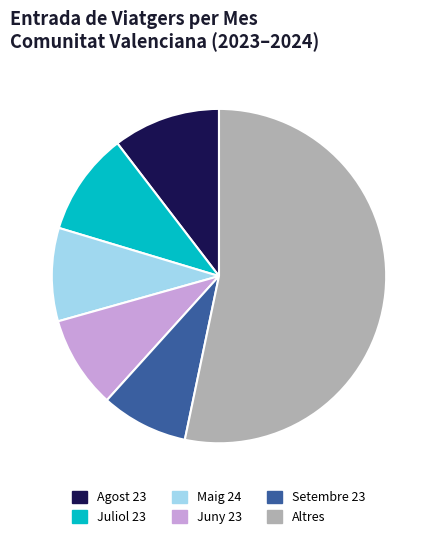

How many slices are in this pie chart?

6